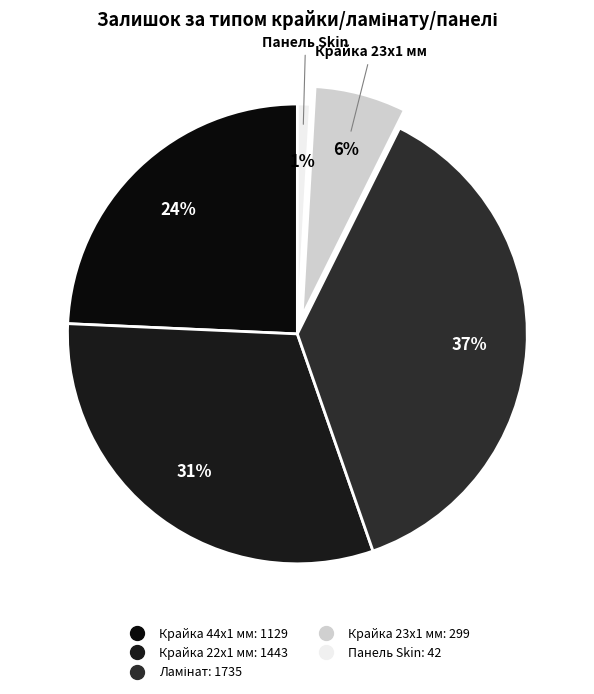

Which category has the smallest portion of the pie?

Панель Skin 0190